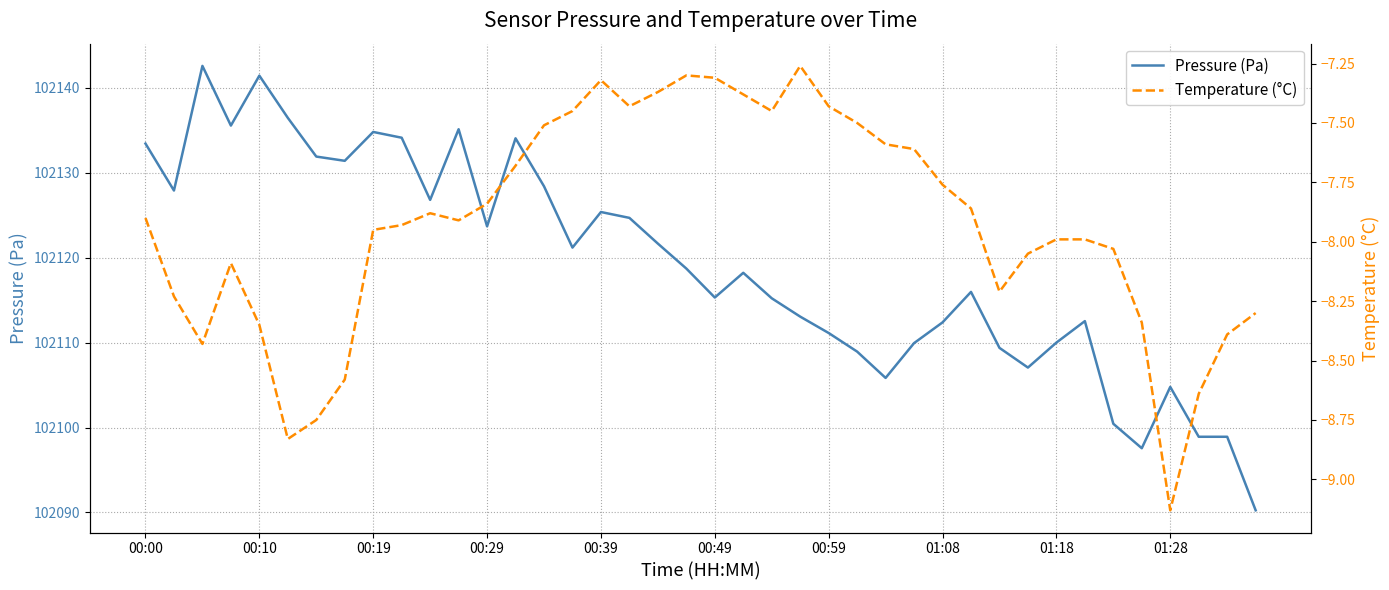

How many lines are shown in the chart?

2